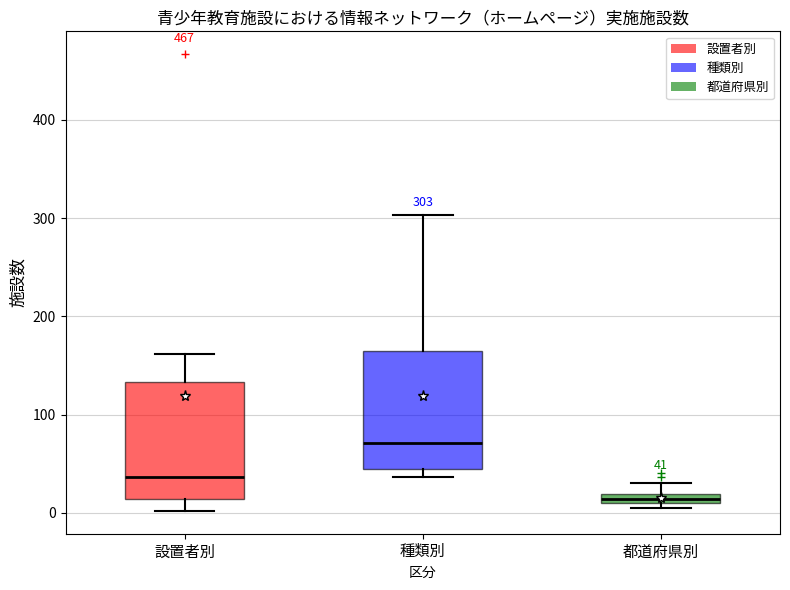

Which box has the highest median line?

種類別